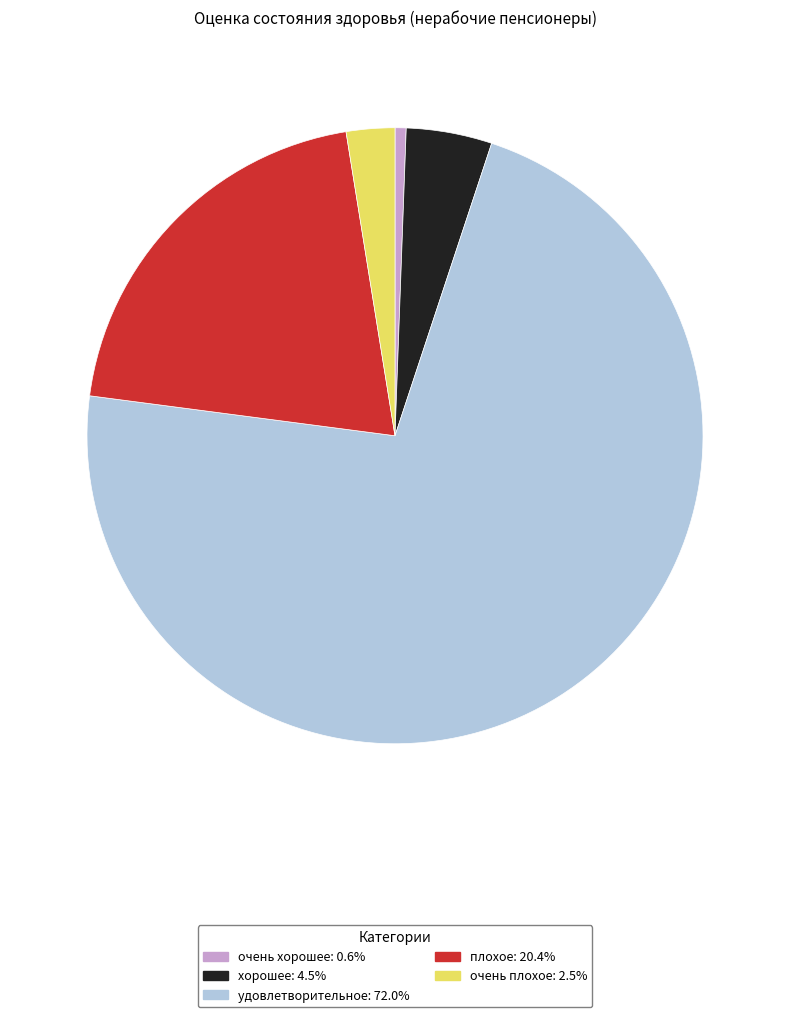

Is очень плохое the majority of the pie?

No